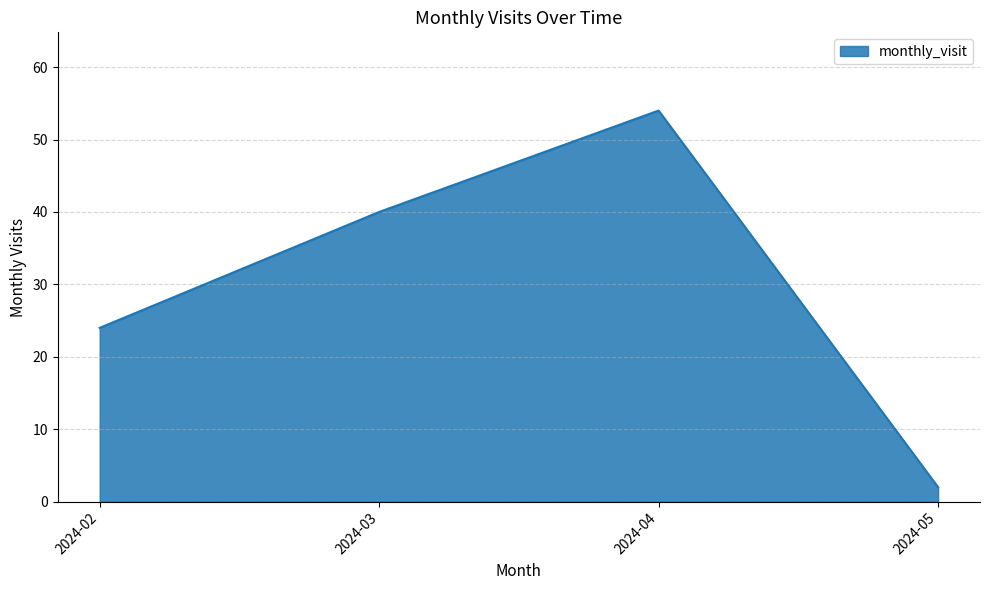

List the labels in order of value, smallest first.

2024-05, 2024-02, 2024-03, 2024-04